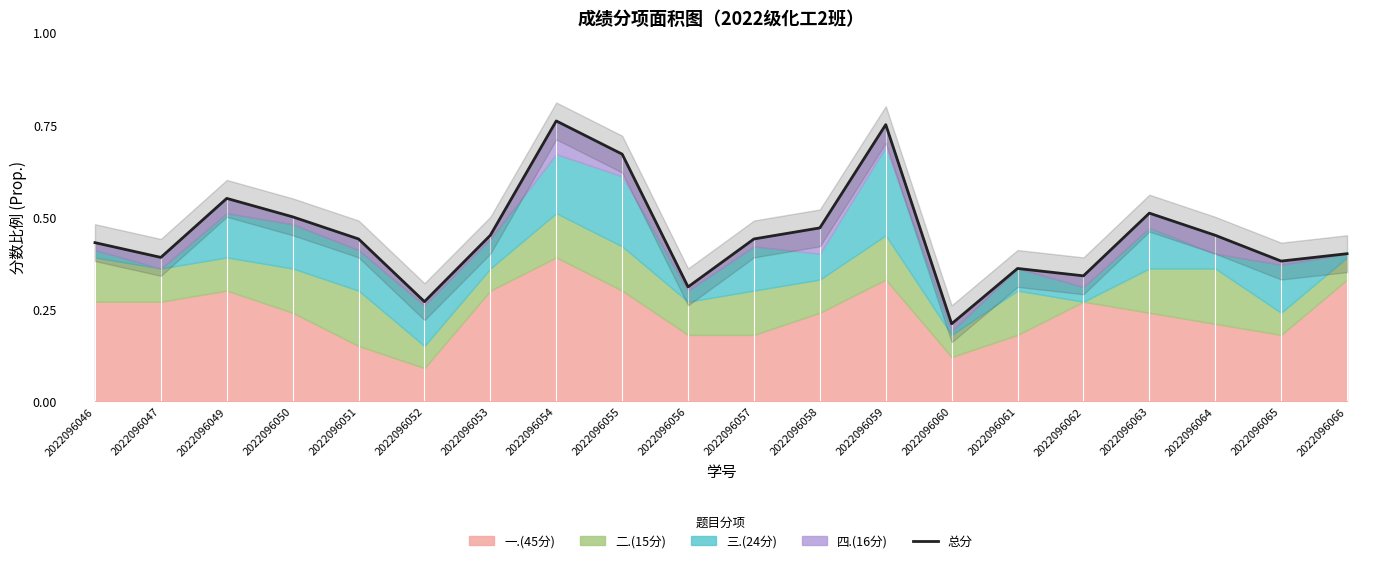

Reading left to right, list all the values displayed in this chart.

2022096046=0.4	2022096047=0.4	2022096049=0.6	2022096050=0.5	2022096051=0.4	2022096052=0.3	2022096053=0.5	2022096054=0.8	2022096055=0.7	2022096056=0.3	2022096057=0.4	2022096058=0.5	2022096059=0.8	2022096060=0.2	2022096061=0.4	2022096062=0.3	2022096063=0.5	2022096064=0.5	2022096065=0.4	2022096066=0.4